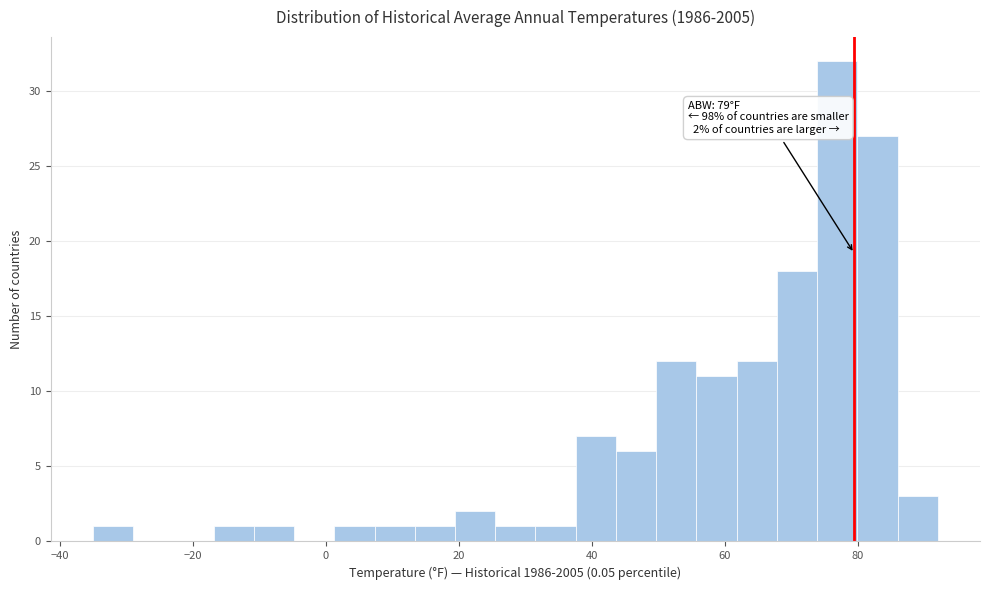

Around what value on the x-axis is the tallest bar? Give the approximate position of its centre, as read against the axis.

76